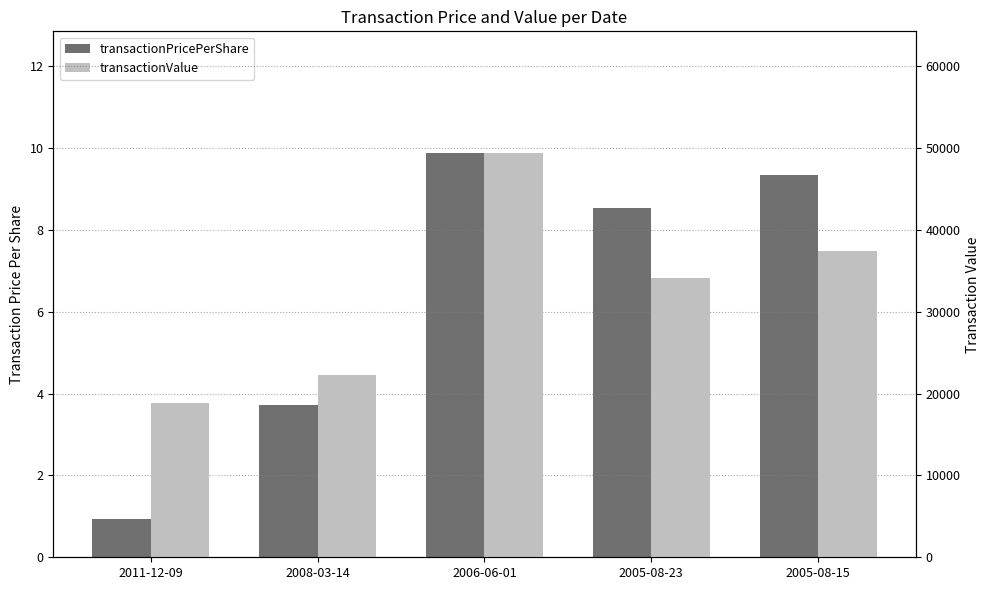

Which has a higher value, 2005-08-15 or 2011-12-09?

2005-08-15